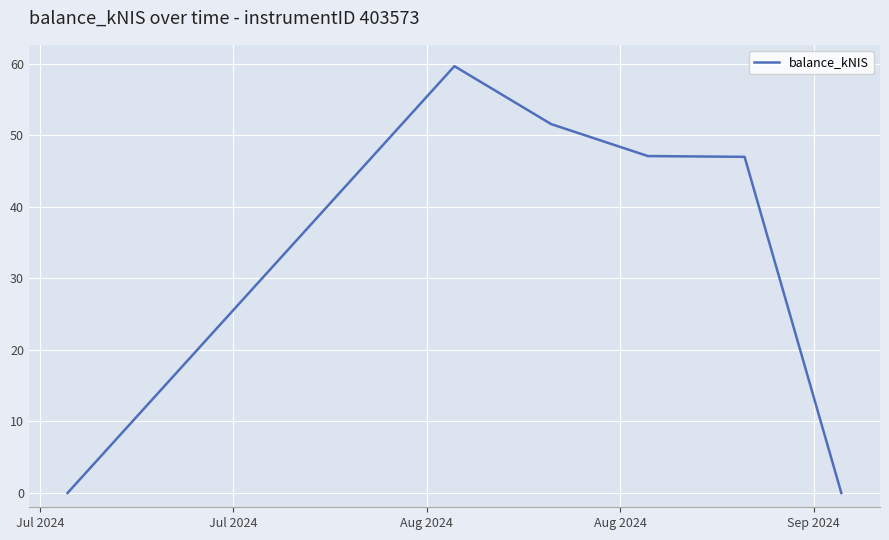

What is the difference between the maximum and minimum values?

59.7